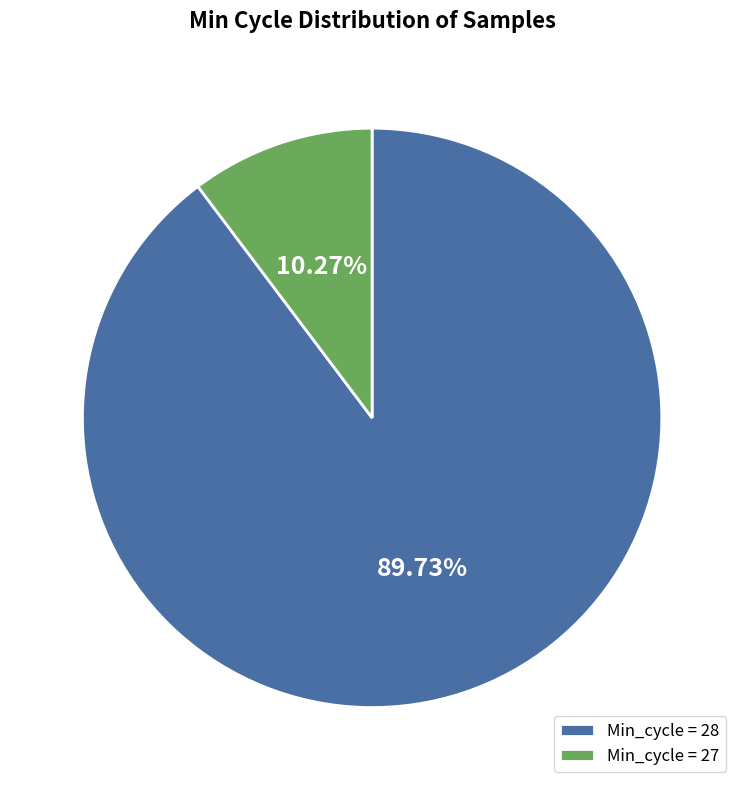

How many segments does this pie chart have?

2